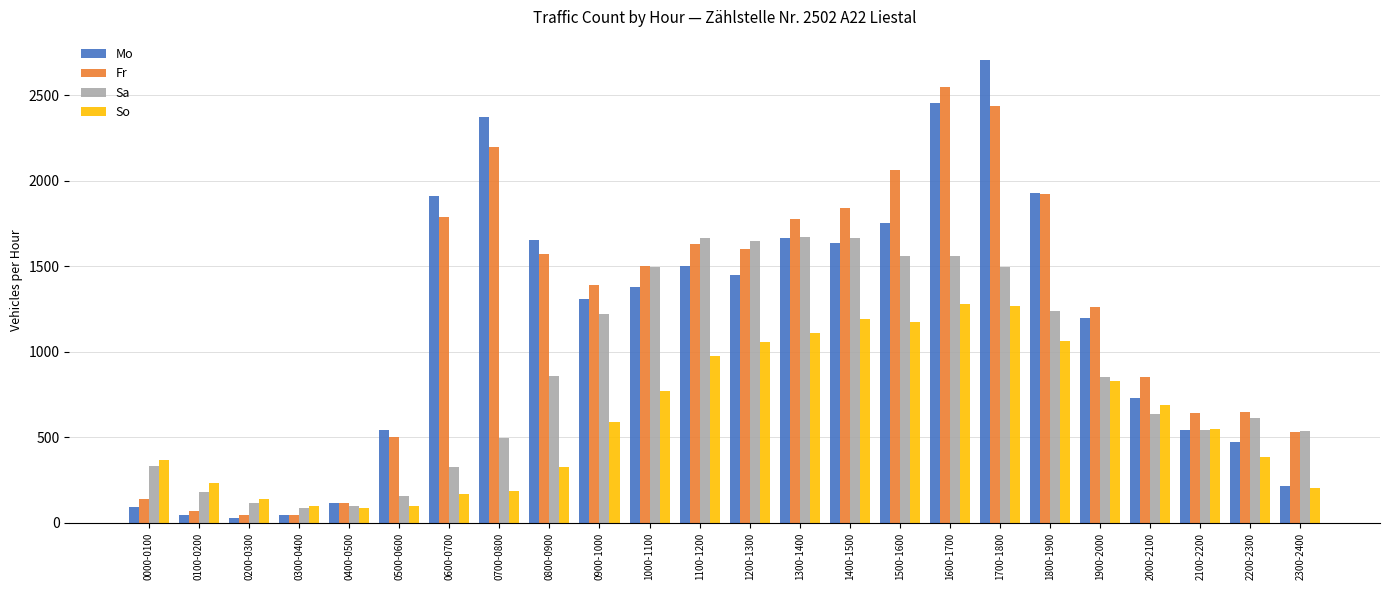

Is it true that Sa equals 321 at 2300-2400?

False